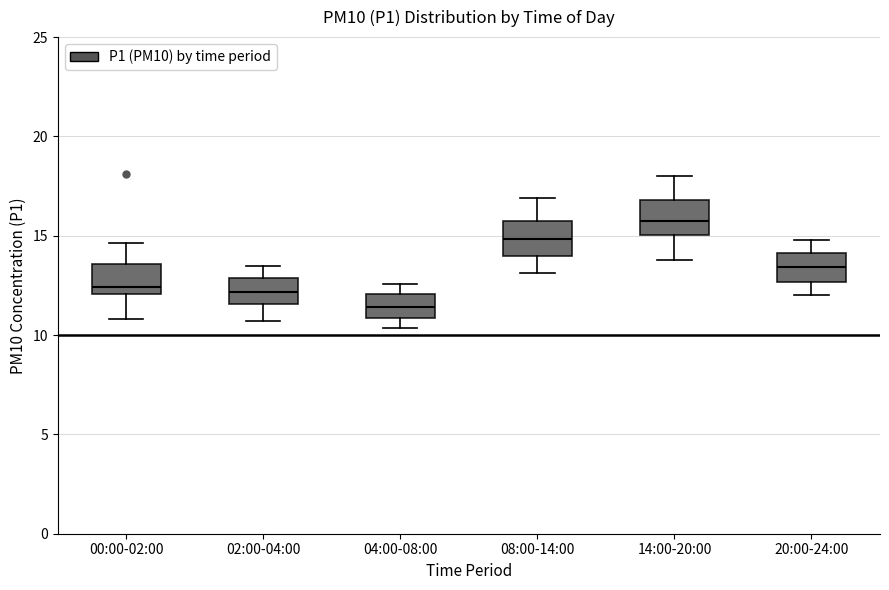

Reading left to right, transcribe this box plot: for each box, give where its median line is, the range the box spans, and where its two whiskers end, as read against the y-axis. The values are not printed on the chart, so give them approximately, as read against the axis.

00:00-02:00: median 12.5, box 12.0 to 13.5, whiskers 11.0 to 14.5
02:00-04:00: median 12.0, box 11.5 to 13.0, whiskers 10.5 to 13.5
04:00-08:00: median 11.5, box 11.0 to 12.0, whiskers 10.5 to 12.5
08:00-14:00: median 15.0, box 14.0 to 16.0, whiskers 13.0 to 17.0
14:00-20:00: median 16.0, box 15.0 to 17.0, whiskers 14.0 to 18.0
20:00-24:00: median 13.5, box 12.5 to 14.0, whiskers 12.0 to 15.0